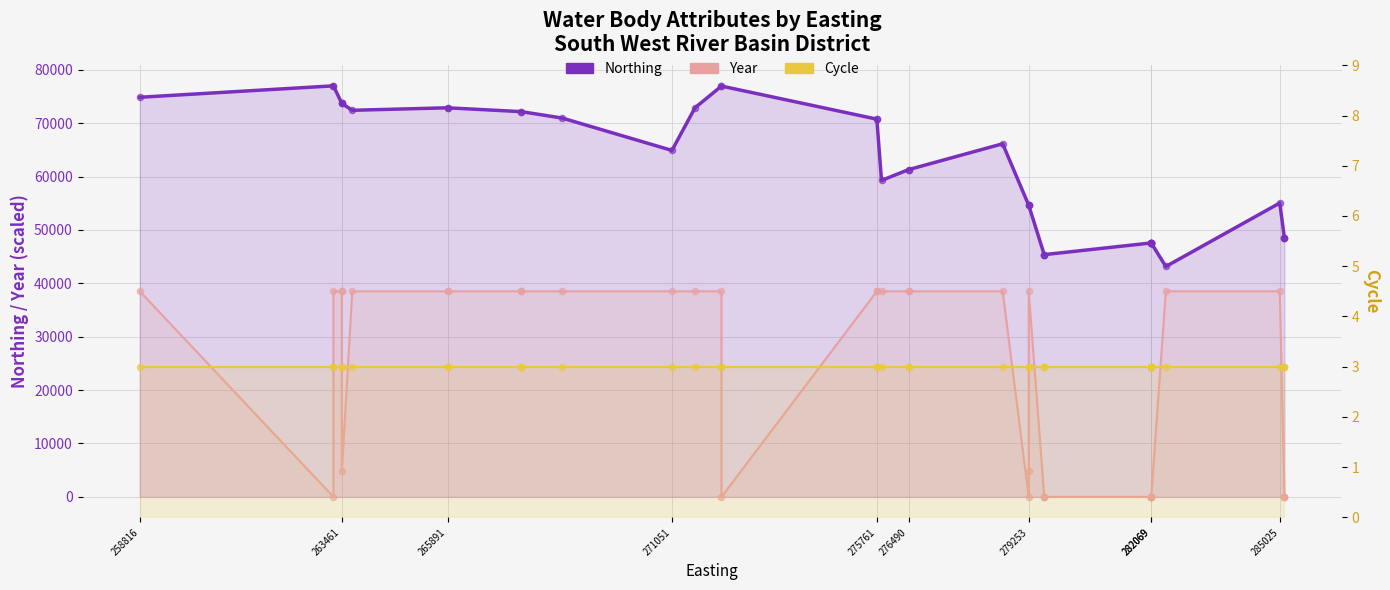

What are all the series names shown in the legend?

Northing, Year, Cycle